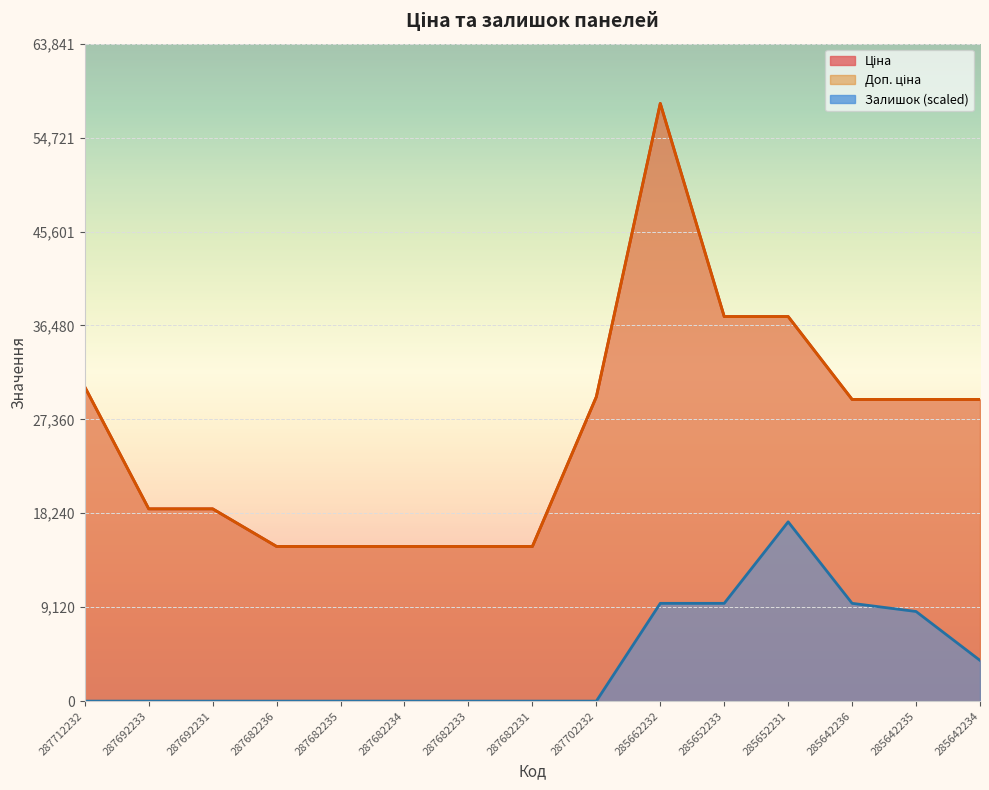

The value of Ціна at 285652233 is 20573.0. True or false?

False